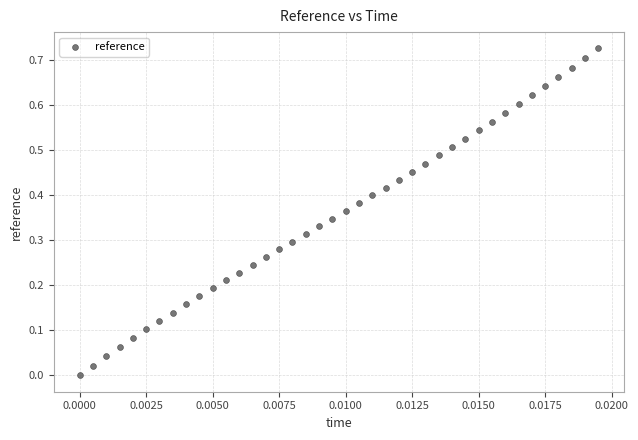

How many data points are displayed?

40